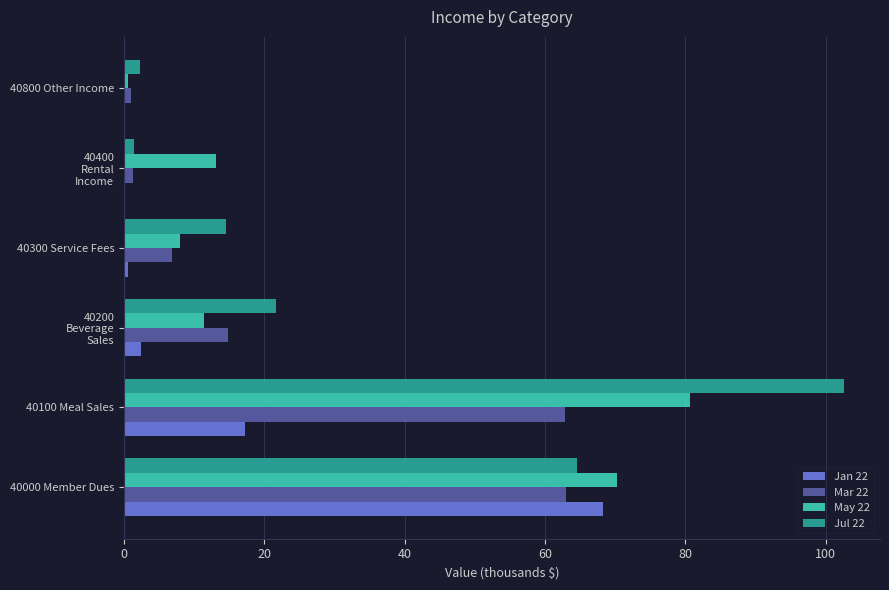

What is the sum of all May 22 values?

184.0